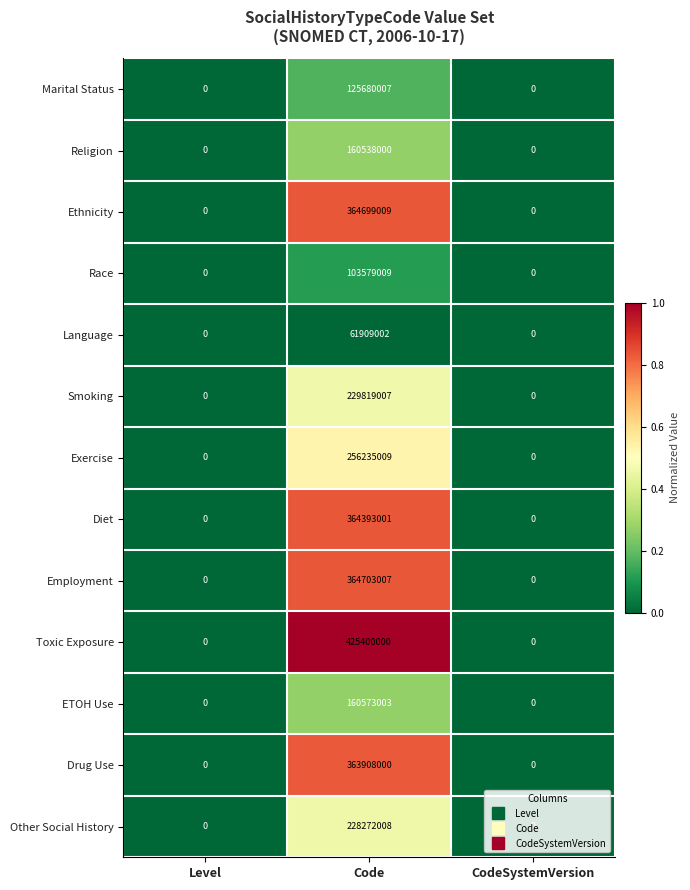

Rank the series at Code from highest to lowest value.

Toxic Exposure, Employment, Ethnicity, Diet, Drug Use, Exercise, Smoking, Other Social History, ETOH Use, Religion, Marital Status, Race, Language